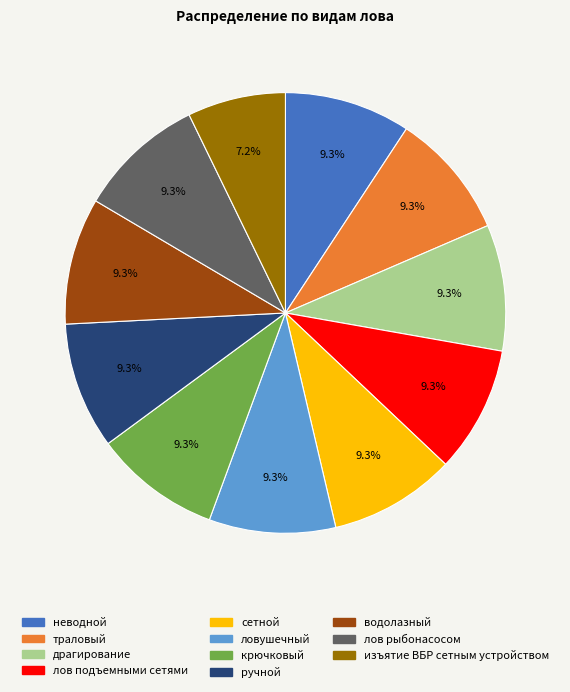

To the nearest percent, what portion does лов подъемными сетями represent?

9%